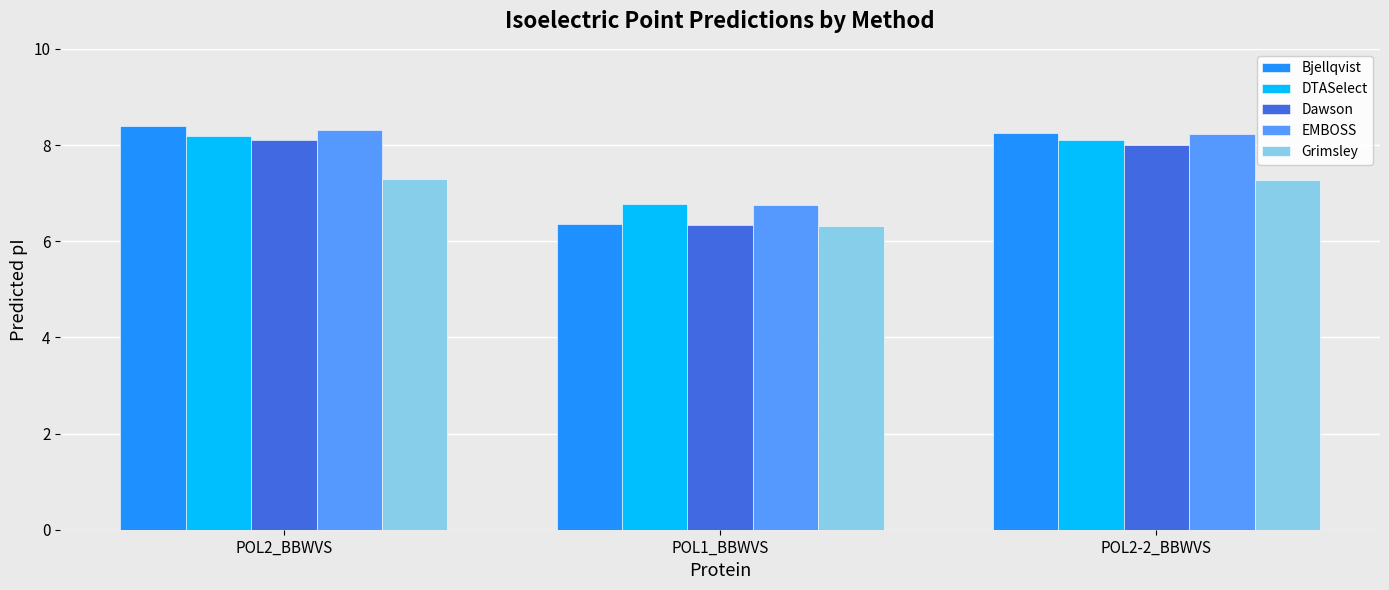

What is the label of the 3rd bar from the left?

POL2-2_BBWVS